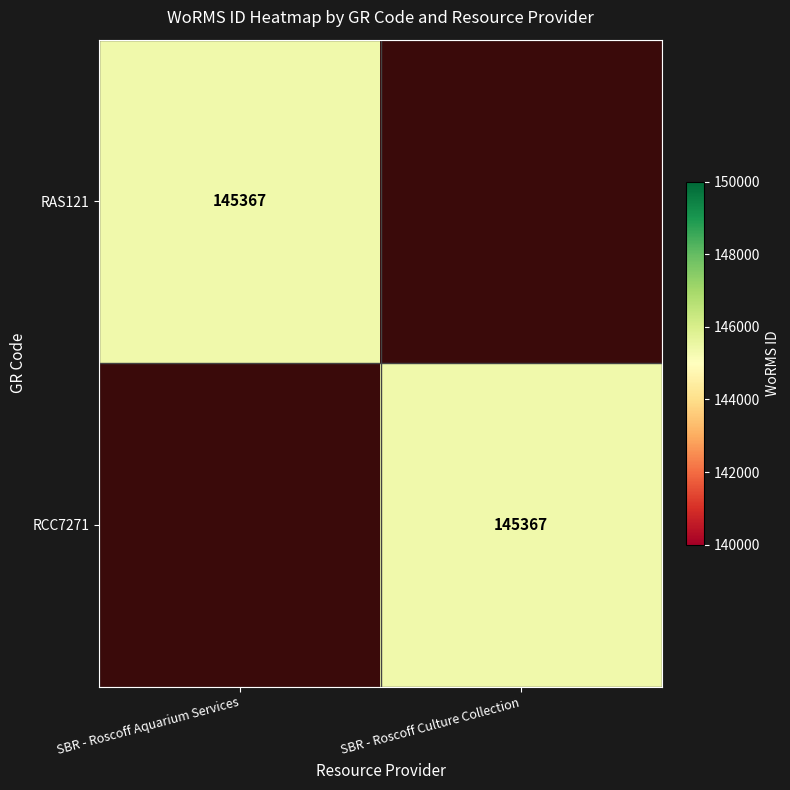

The value of RCC7271 at SBR - Roscoff Culture Collection is 145367. True or false?

True